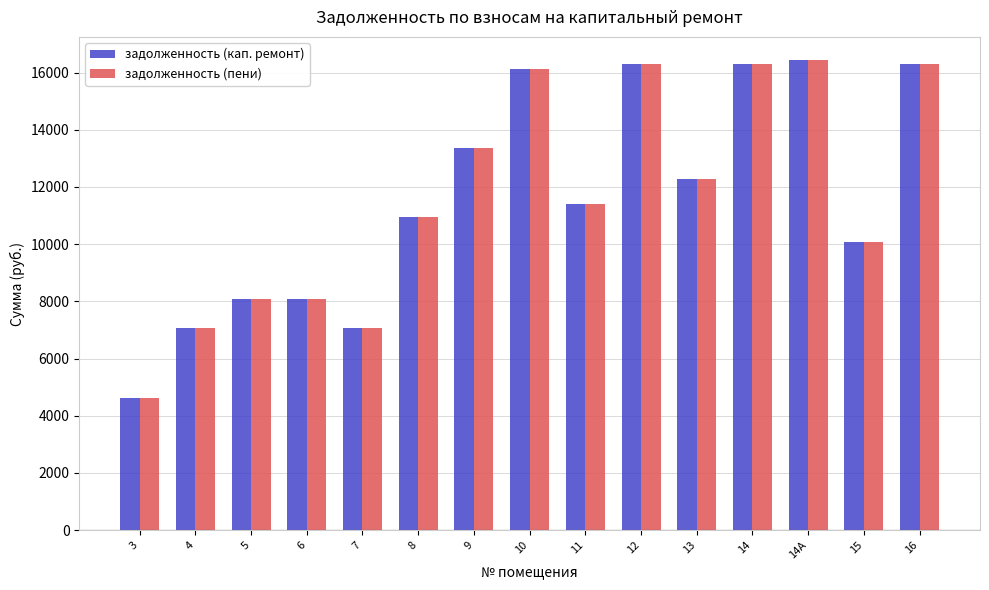

At how many categories does at least one series exceed 9016?

10